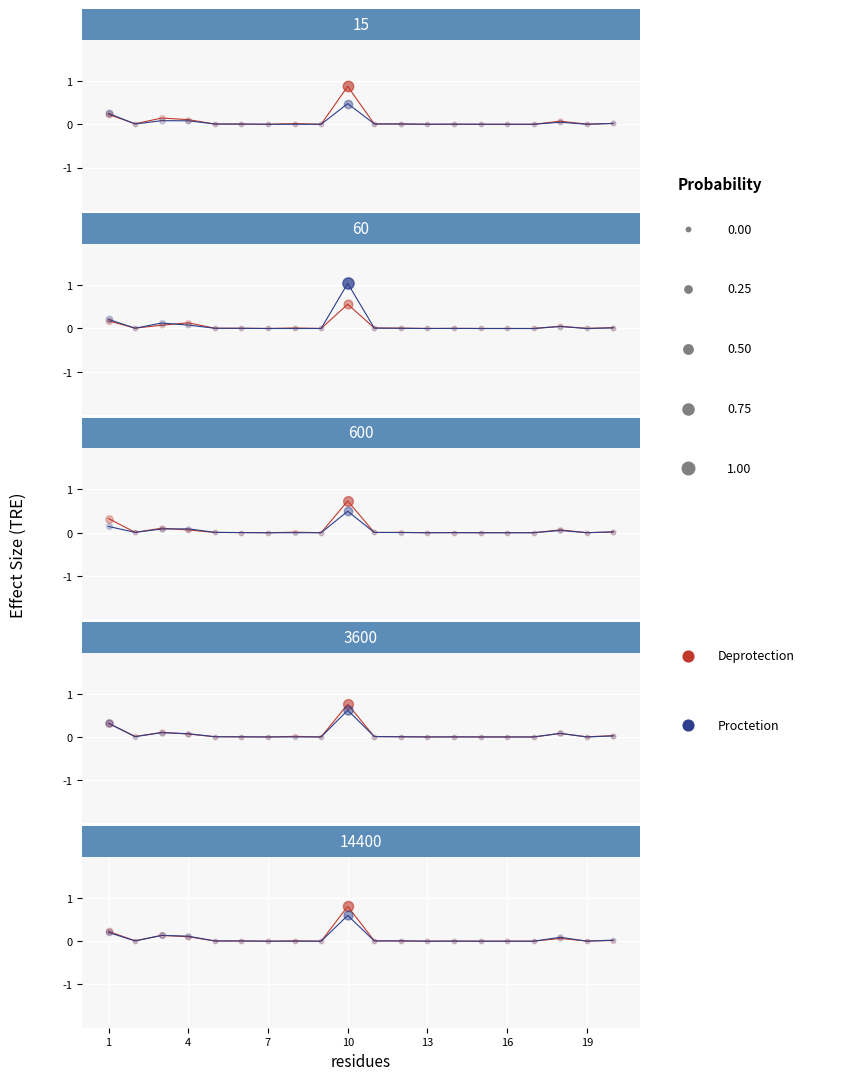

Which series has the largest total across all categories?

Deprotection